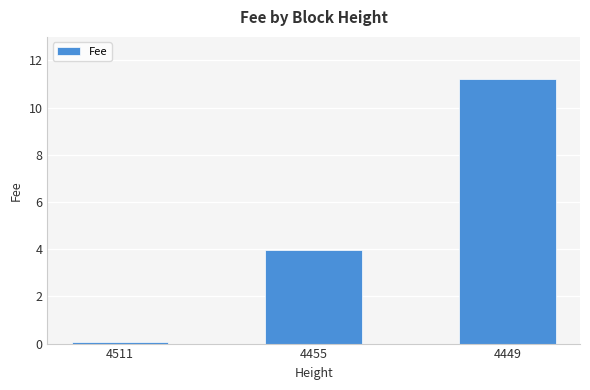

At which label does the data first exceed 3?

4455